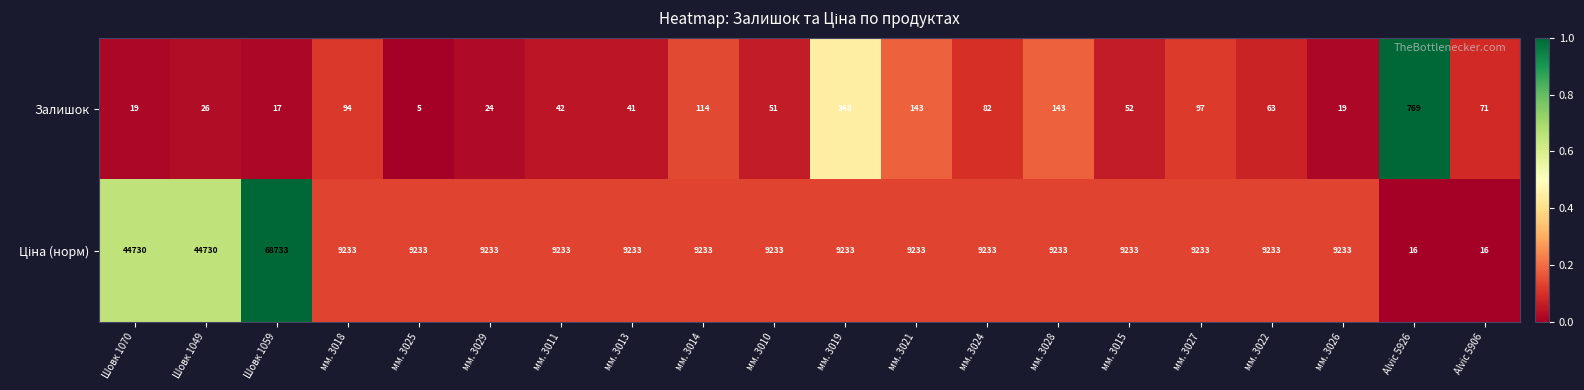

At how many categories does at least one series exceed 28425?

3